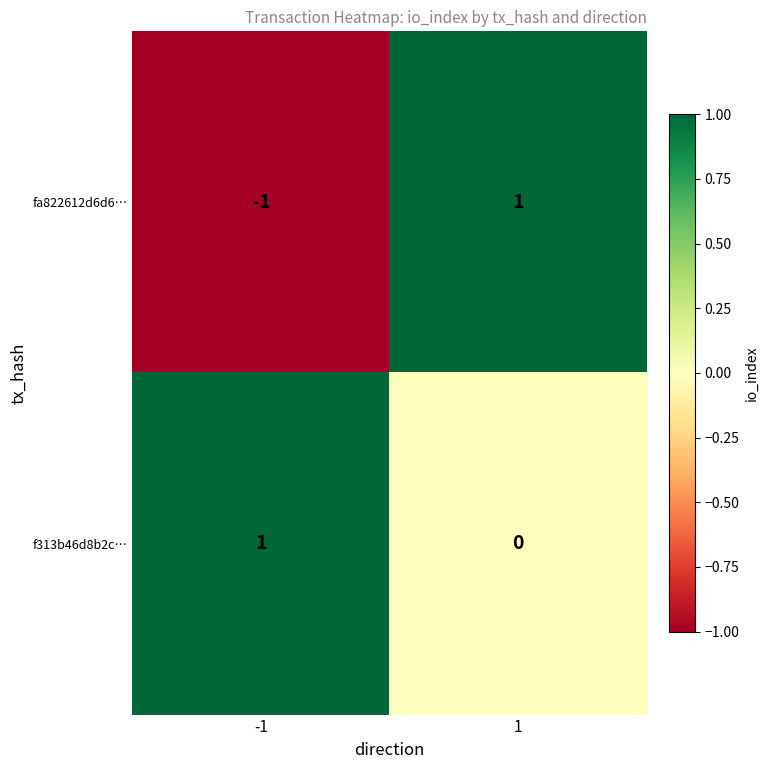

Reading right to left, extract all data points from this chart.

fa822612d6d6…: 1	-1
f313b46d8b2c…: 0	1